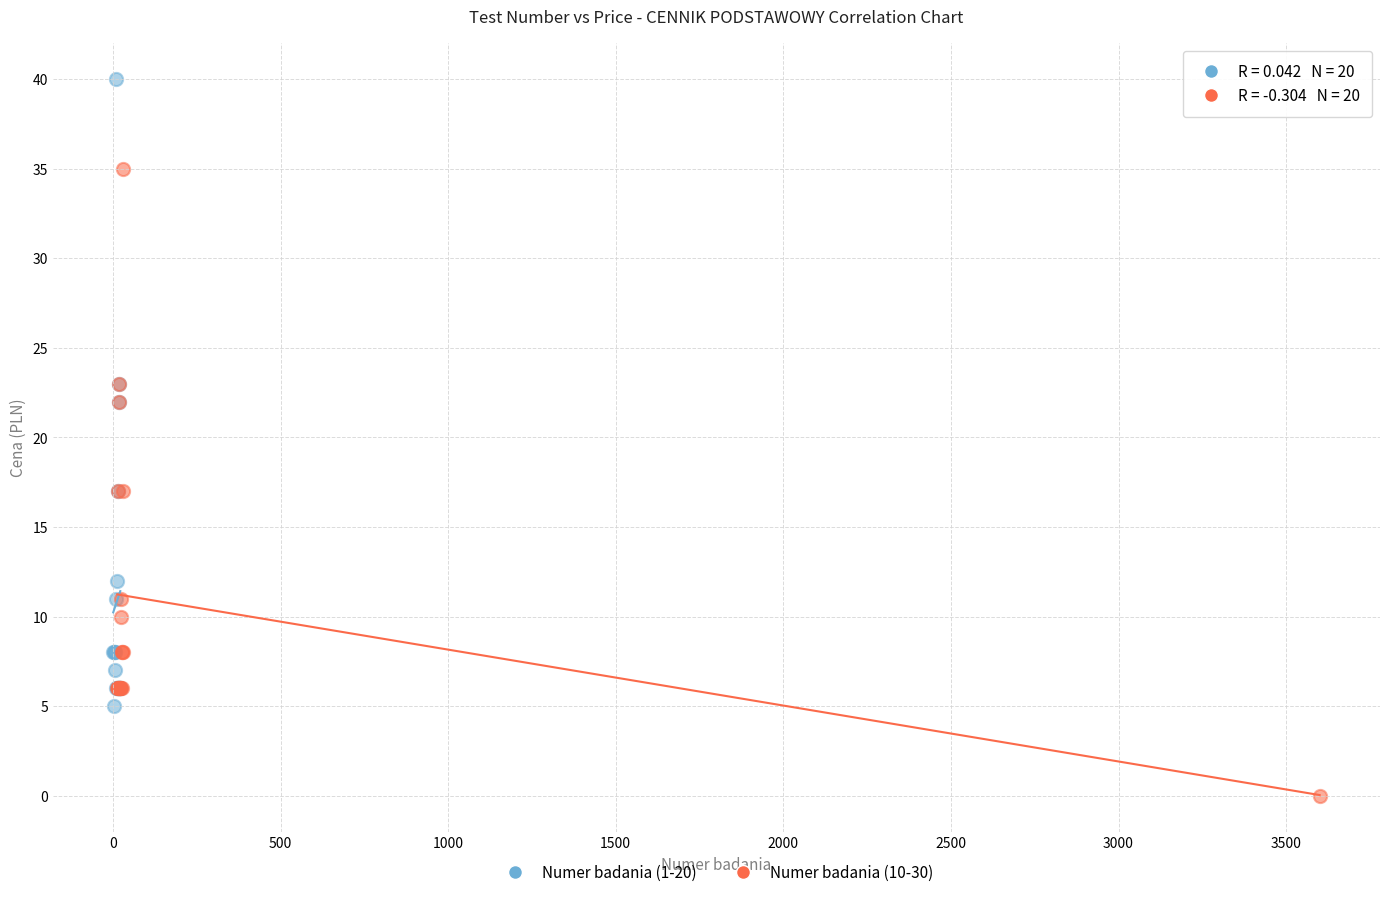

Which series contains the highest Y value?

Numer badania (1-20)